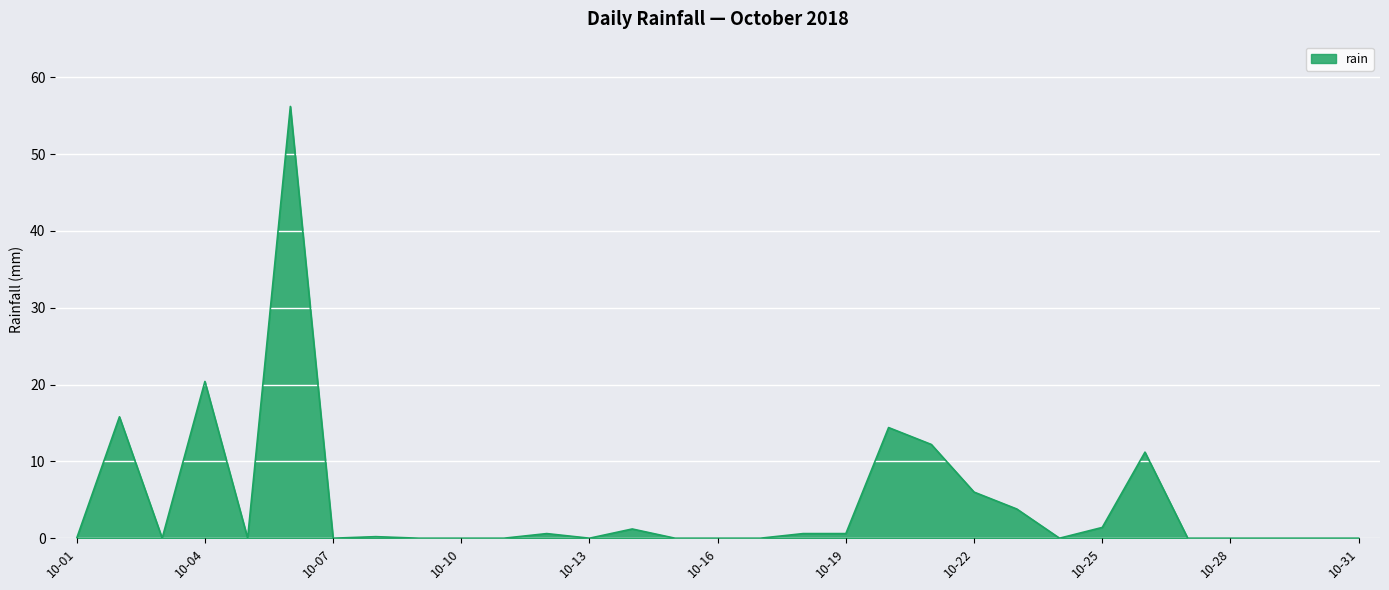

What is the difference between the maximum and minimum values?

56.2